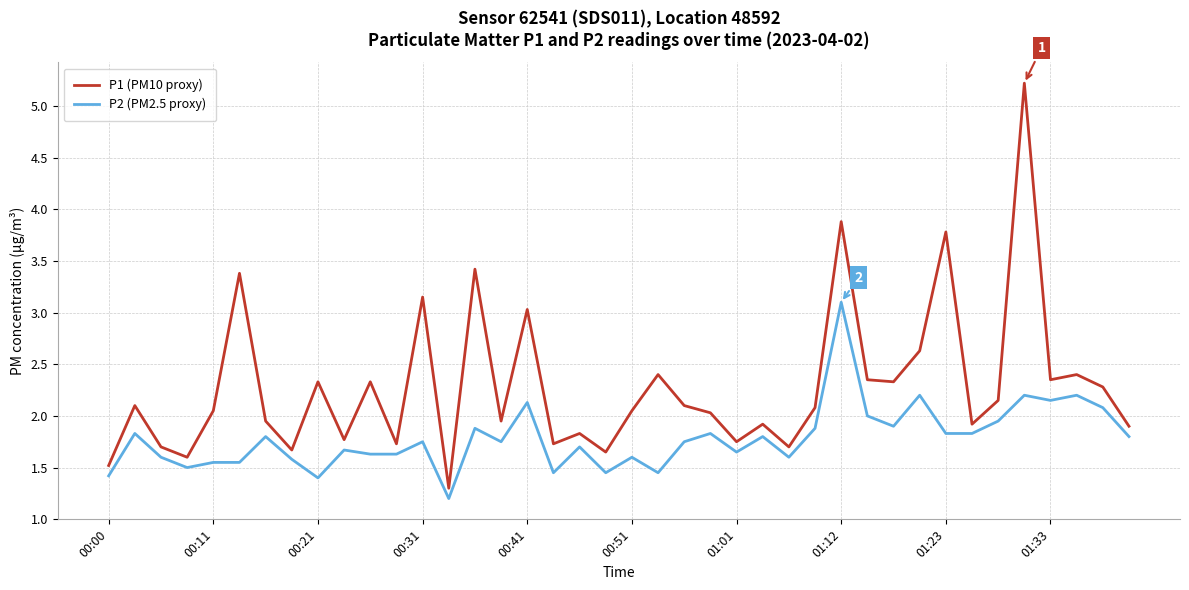

What is the greatest value displayed?

5.2